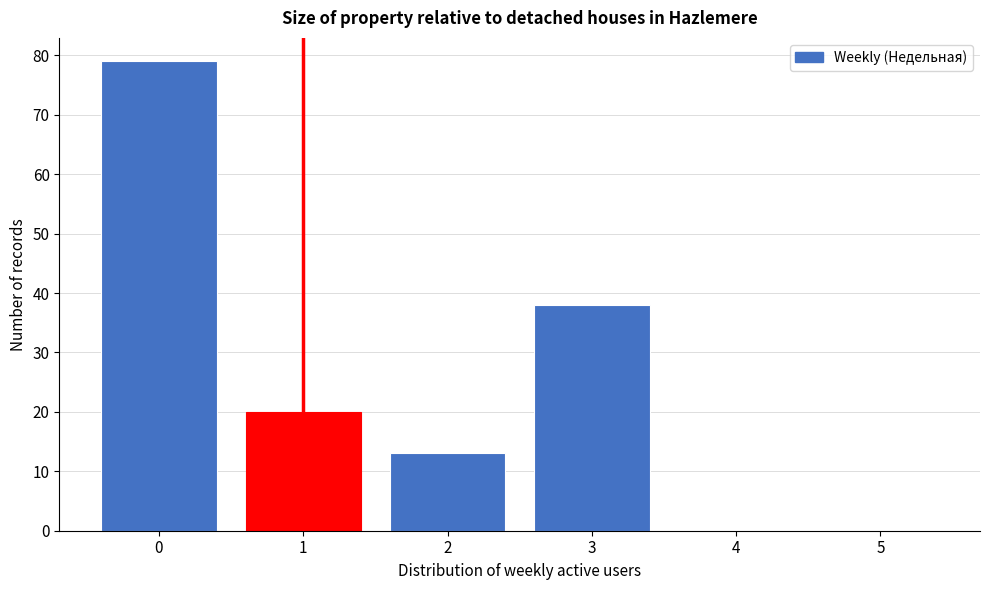

Reading left to right, transcribe this chart: for each bar, give the range it covers on the x-axis and its height. The values are not printed on the chart, so give them approximately, as read against the axis.

-0.5 to 0.5: 79
0.5 to 1.5: 20
1.5 to 2.5: 13
2.5 to 3.5: 38
3.5 to 4.5: 0
4.5 to 5.5: 0